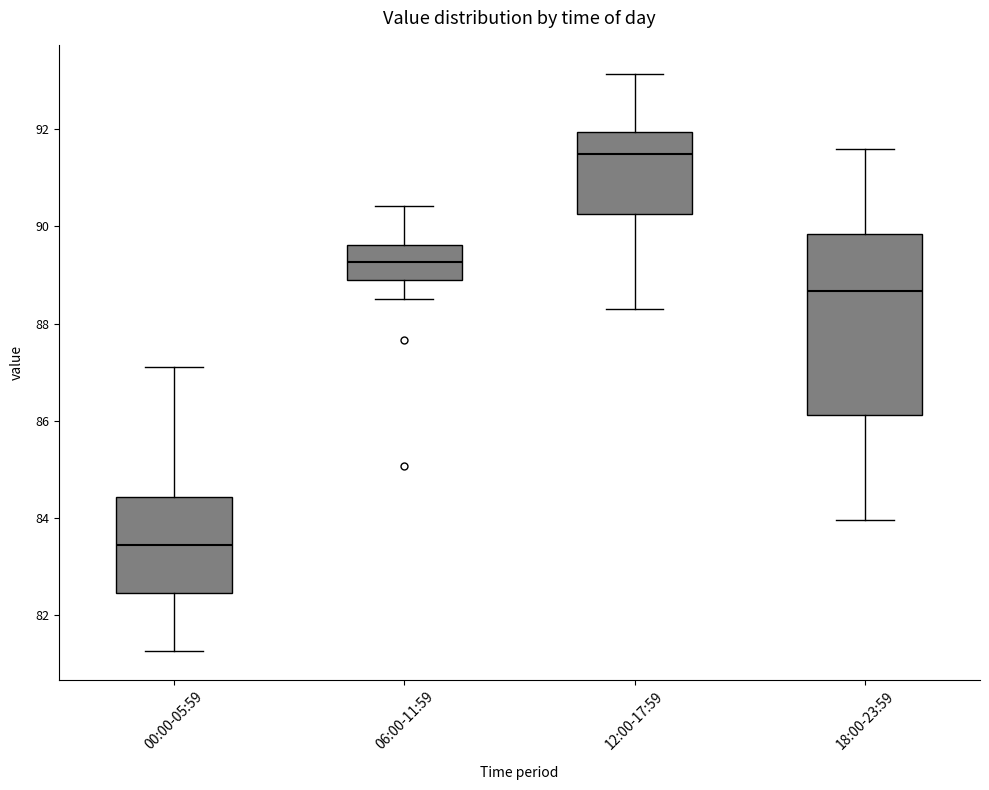

Where does the median line of the box for 00:00-05:59 sit on the y-axis? The values are not printed on the chart, so give them approximately, as read against the axis.

83.4